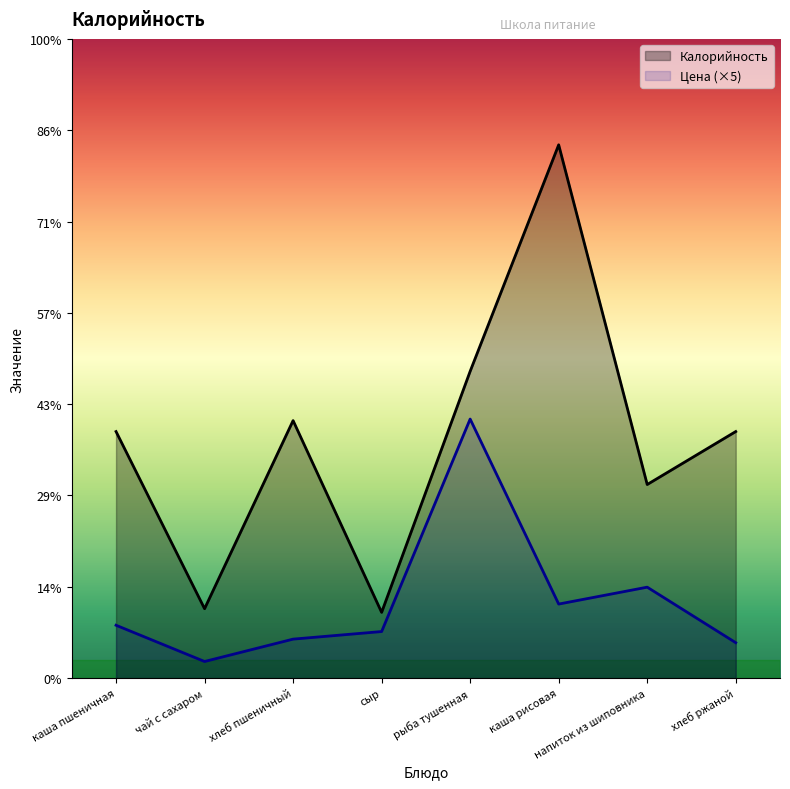

Does the chart display data point markers on the line(s)?

No